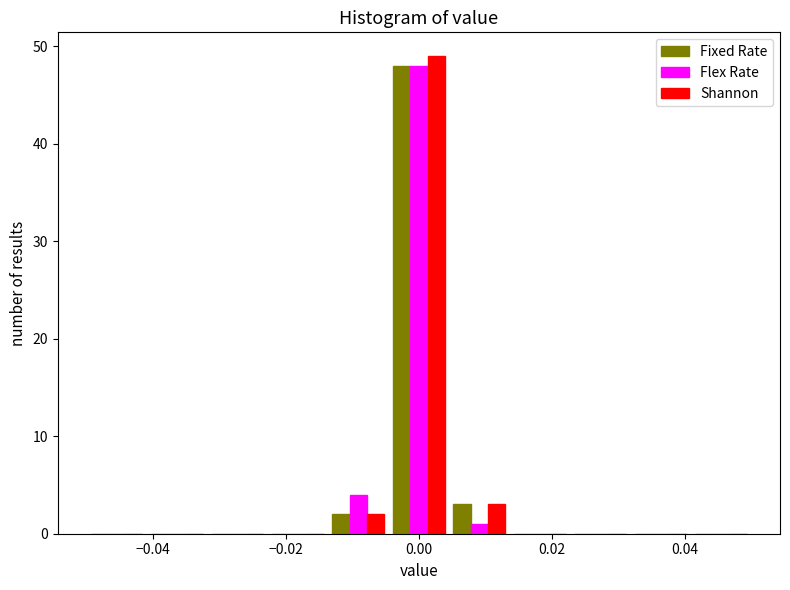

In the Shannon series, which range on the x-axis has the tallest bar?

-0.004 to 0.004